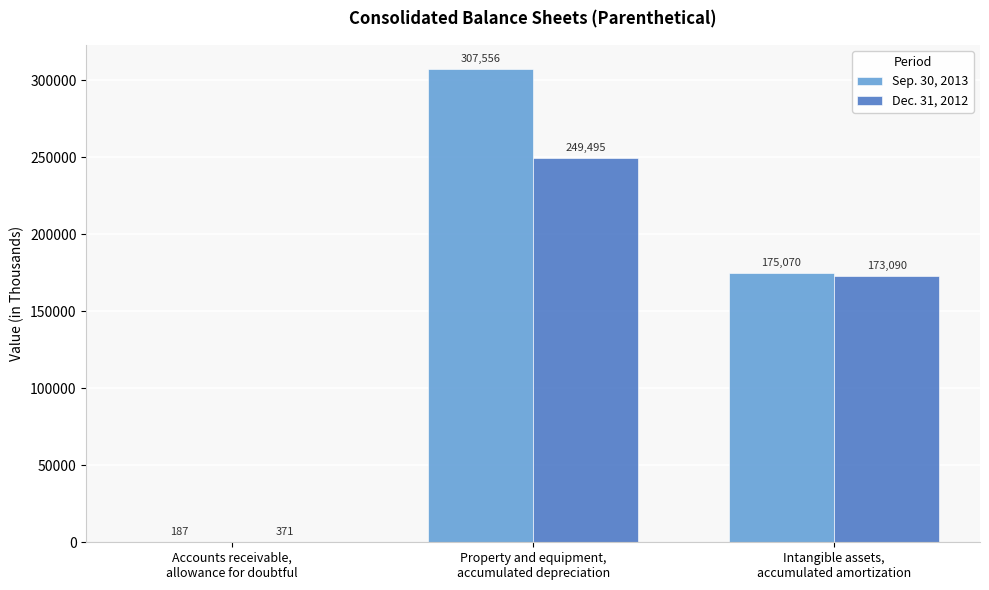

The Sep. 30, 2013 series shows 101765 at Property and equipment,
accumulated depreciation. True or false?

False